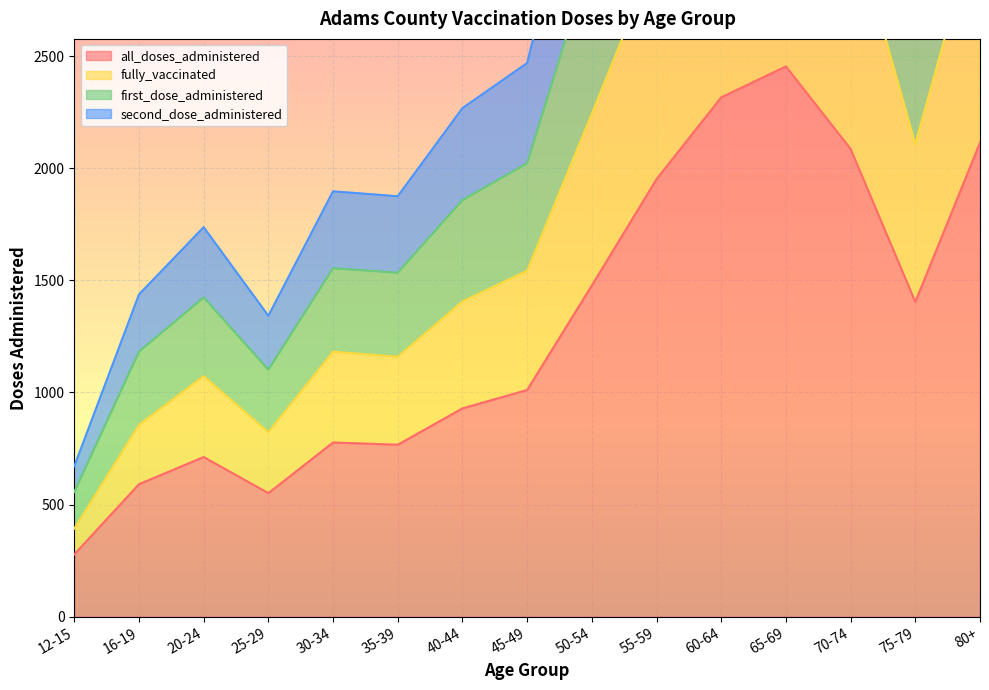

True or false: second_dose_administered and fully_vaccinated intersect in this chart.

False